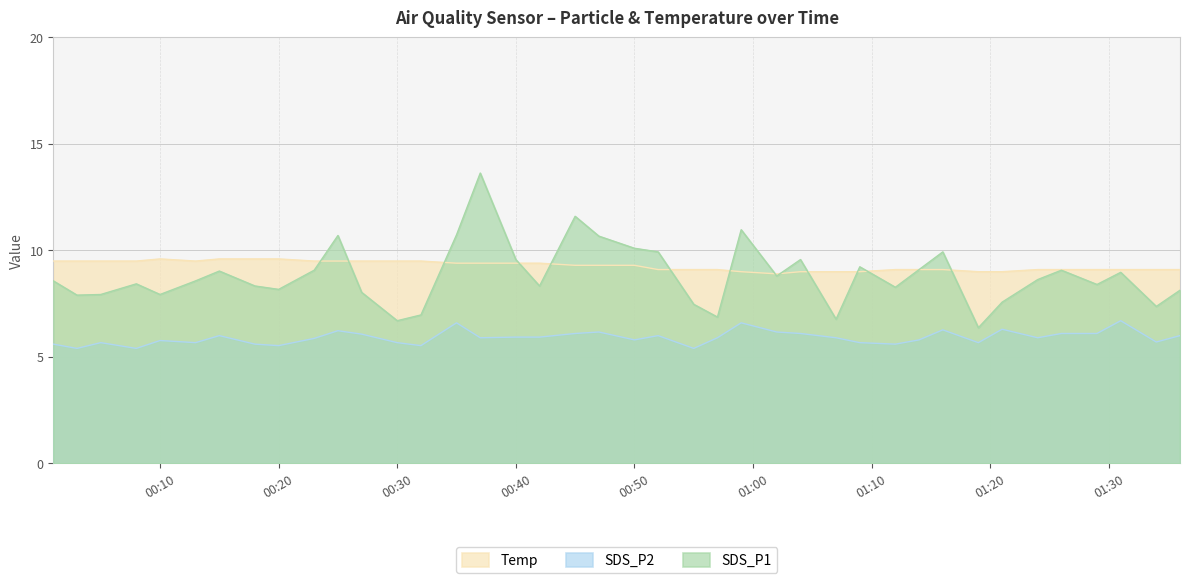

What is the label of the 11th point from the left?

2021/04/18 00:25